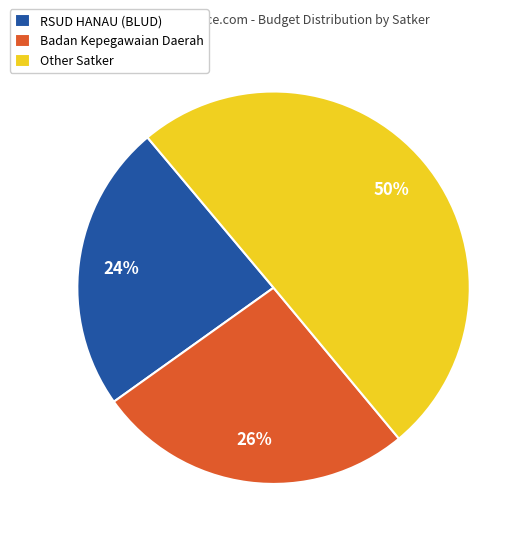

Is the sum of RSUD HANAU (BLUD) and Other Satker greater than half?

Yes